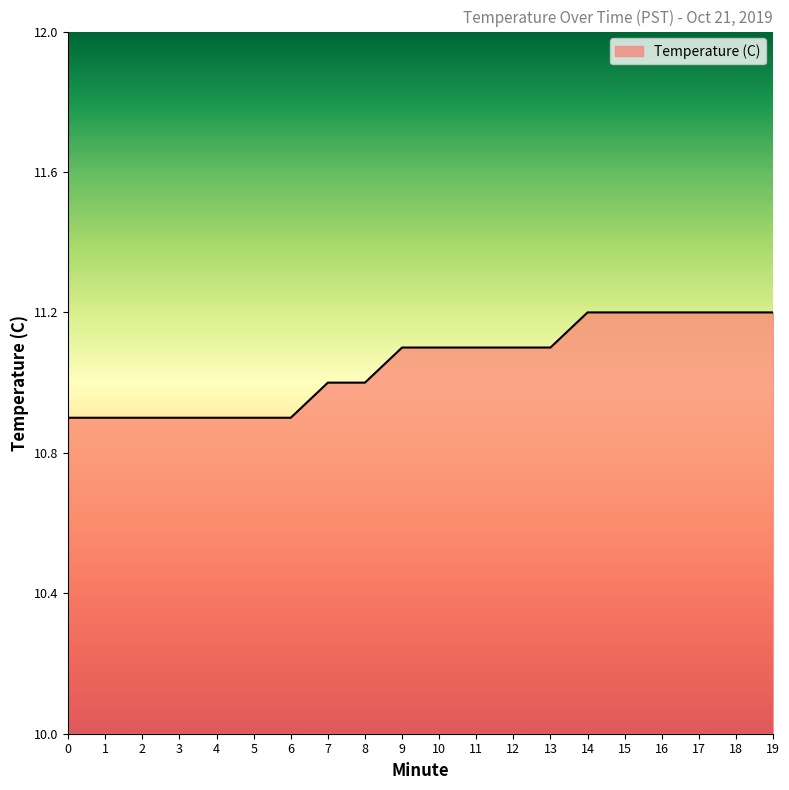

What is the ratio of the value at 11 to the value at 0?

1.0